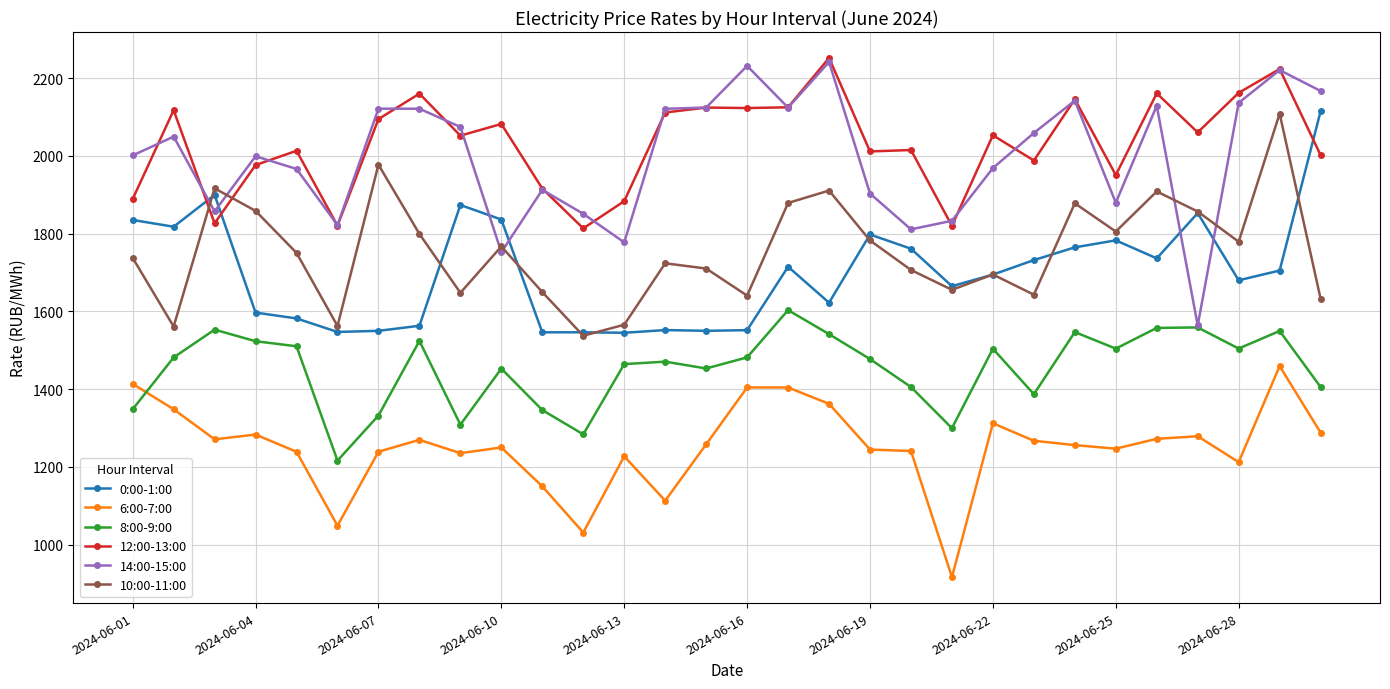

True or false: 12:00-13:00 has more than 1 interior local peaks.

True